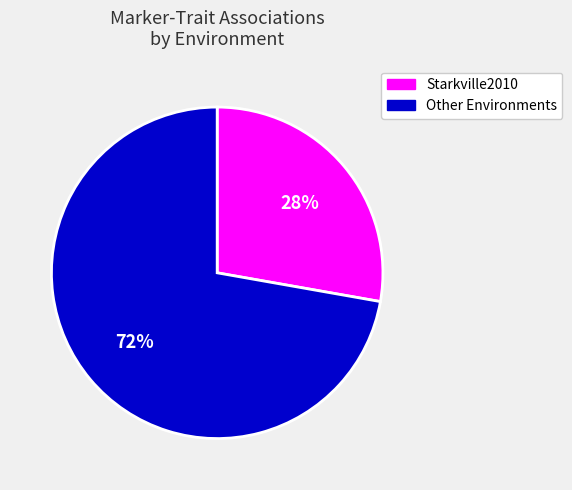

To the nearest percent, what is the average slice percentage?

50%